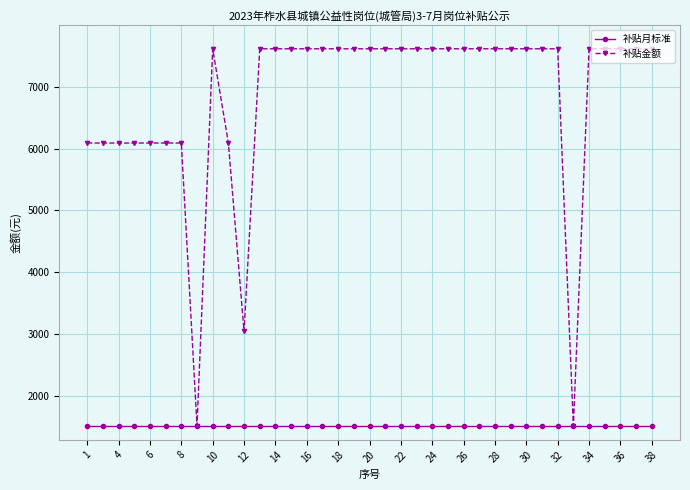

List the series in order of their overall mean, lowest first.

补贴月标准, 补贴金额